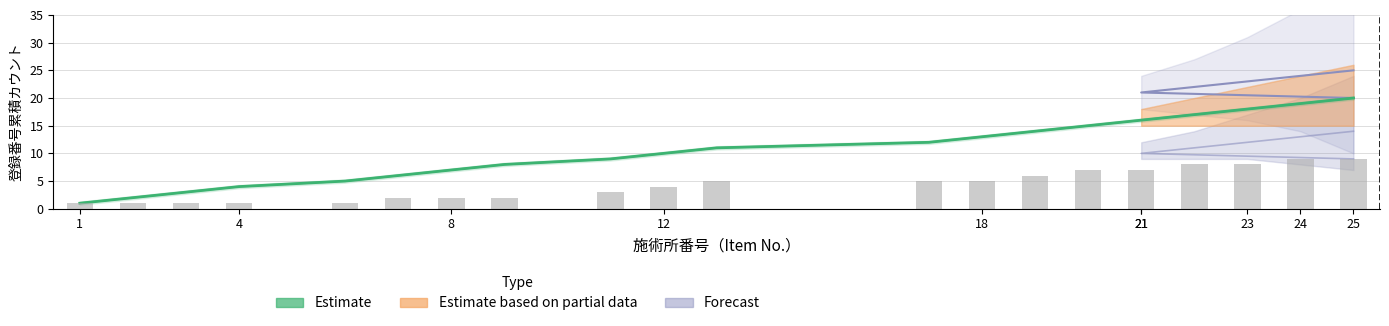

How many values are below 11?

10